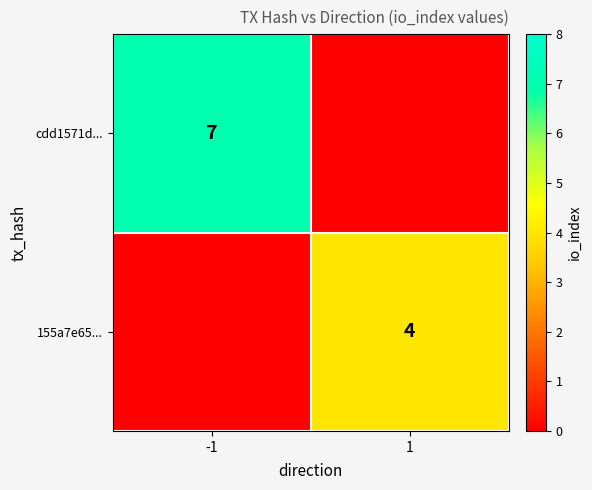

At how many categories does at least one series exceed 3?

2